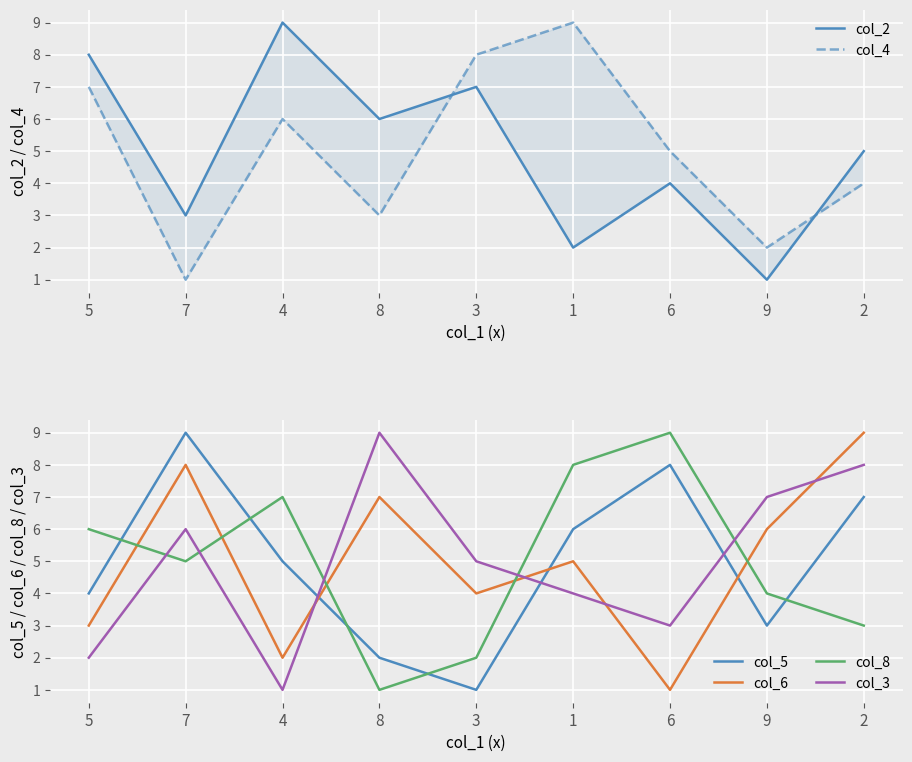

Where is col_4 nearest to the value 5?

6